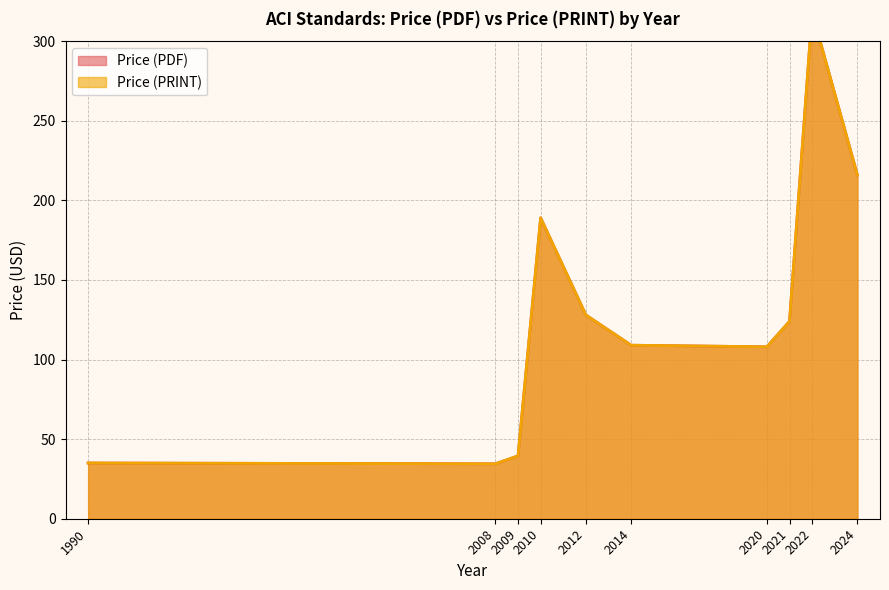

True or false: Price (PRINT) has more than 1 points higher than both neighbors.

True